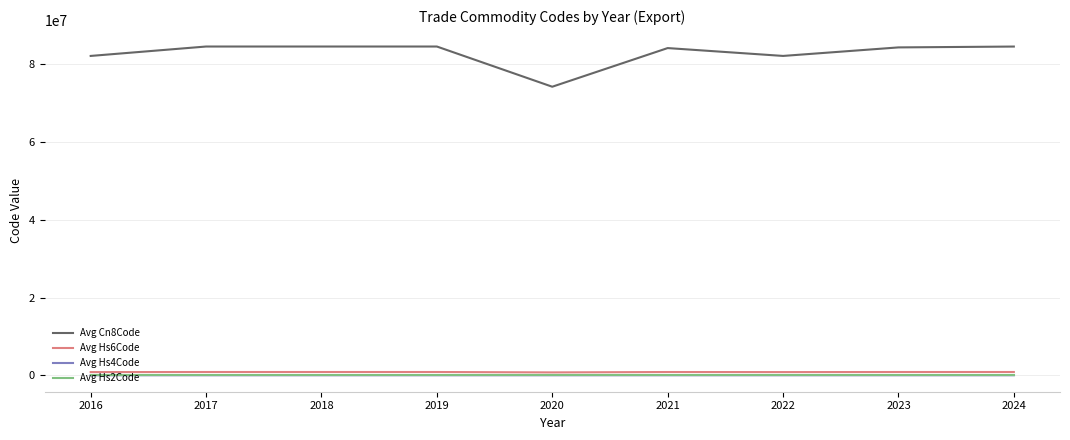

True or false: Avg Cn8Code and Avg Hs2Code intersect in this chart.

False